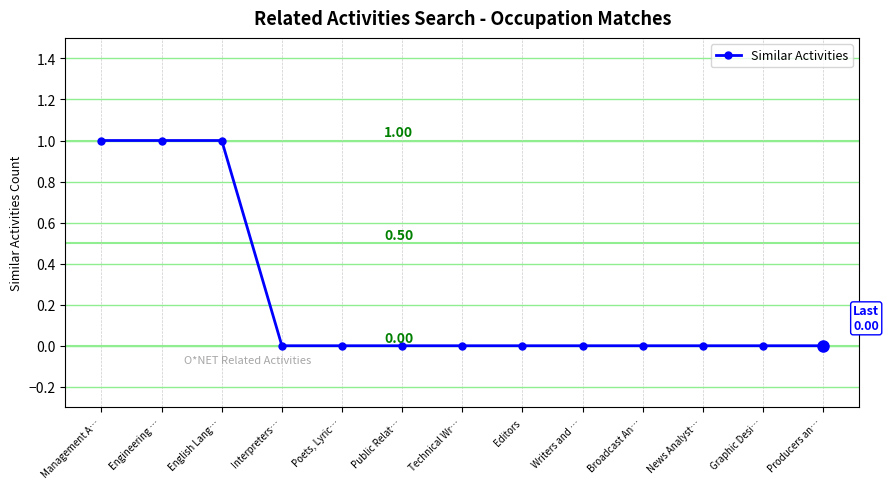

Between Graphic Desi… and English Lang…, which is larger?

English Lang…